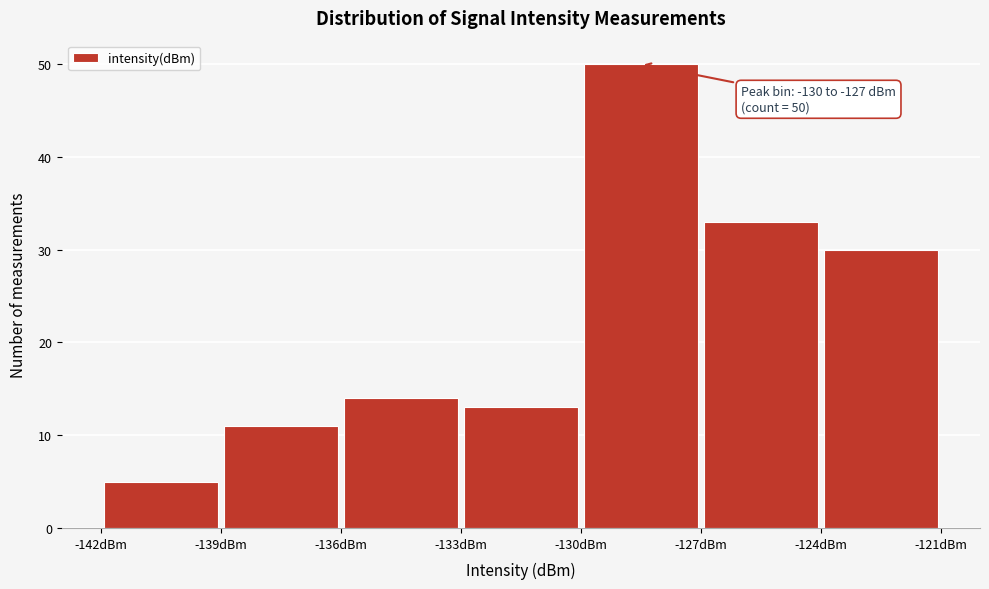

Over which range of the x-axis is the bar tallest?

-130 to -127